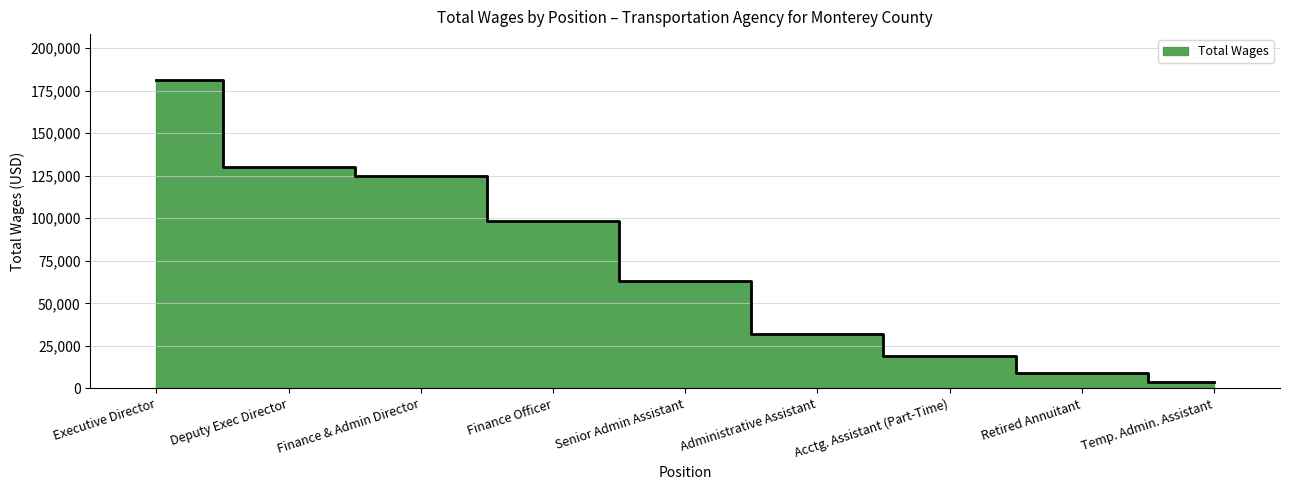

How many data points does each series have?

9